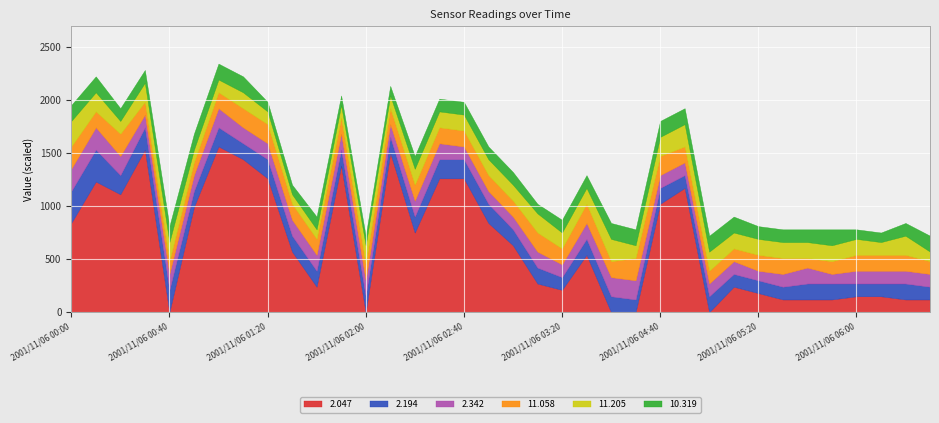

Does the chart display data point markers on the line(s)?

No